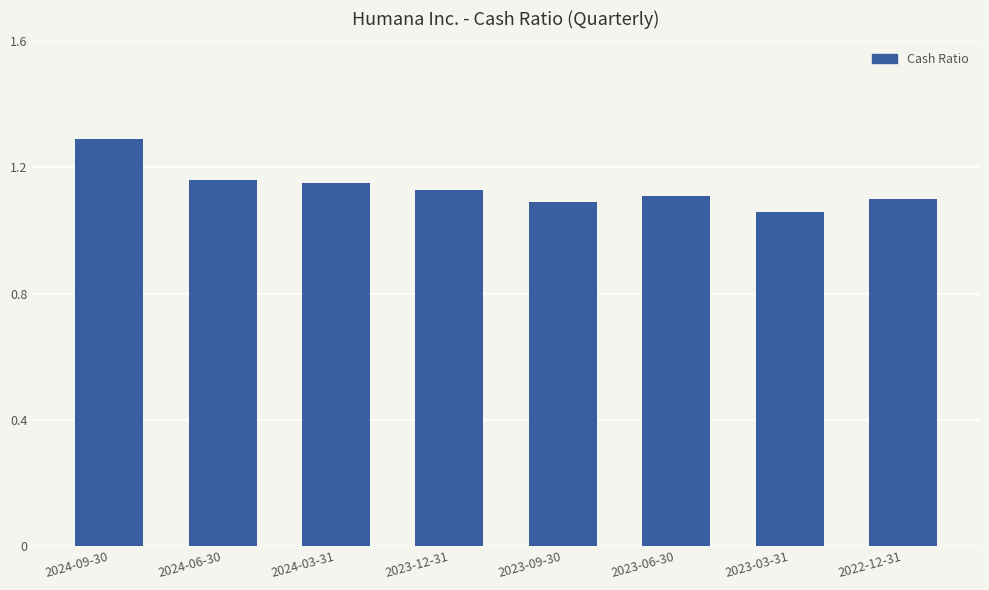

Approximately how many times larger is the value at 2023-06-30 compared to 2023-09-30?

1.0